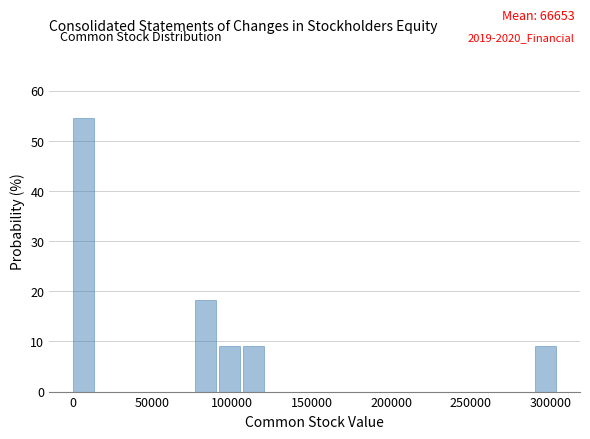

Around what value on the x-axis is the tallest bar? Give the approximate position of its centre, as read against the axis.

5000